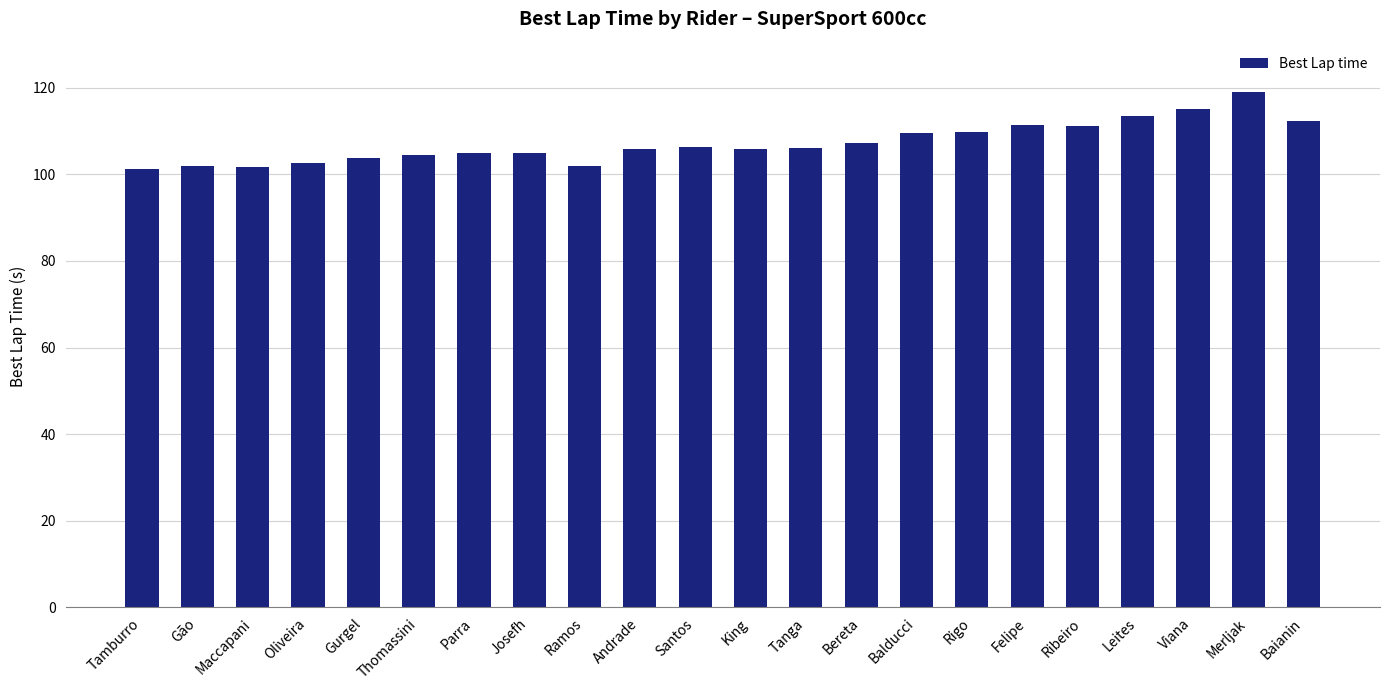

Between Maccapani and Baianin, which is larger?

Baianin